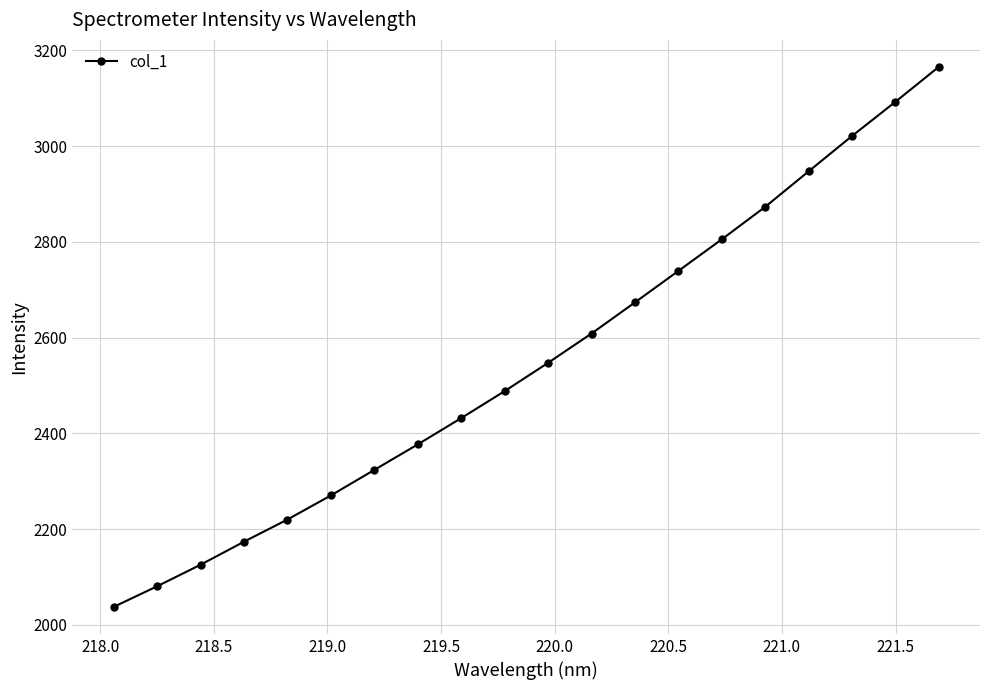

Reading right to left, what are all the values shown in this chart?

3165.7	3092.6	3021.2	2947.4	2873.2	2805.4	2739.4	2673.6	2608.7	2547.4	2488.3	2432.0	2377.1	2323.8	2270.5	2220.1	2173.8	2125.6	2080.6	2037.6